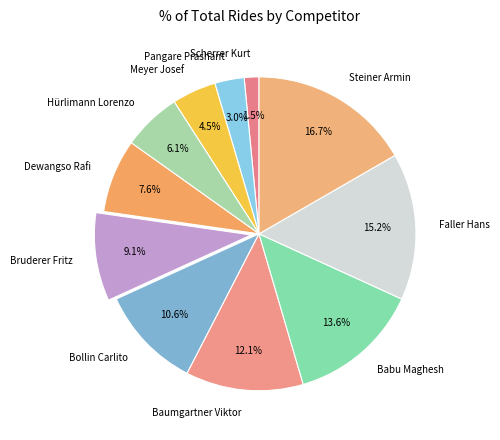

Is there a majority slice in this chart?

No